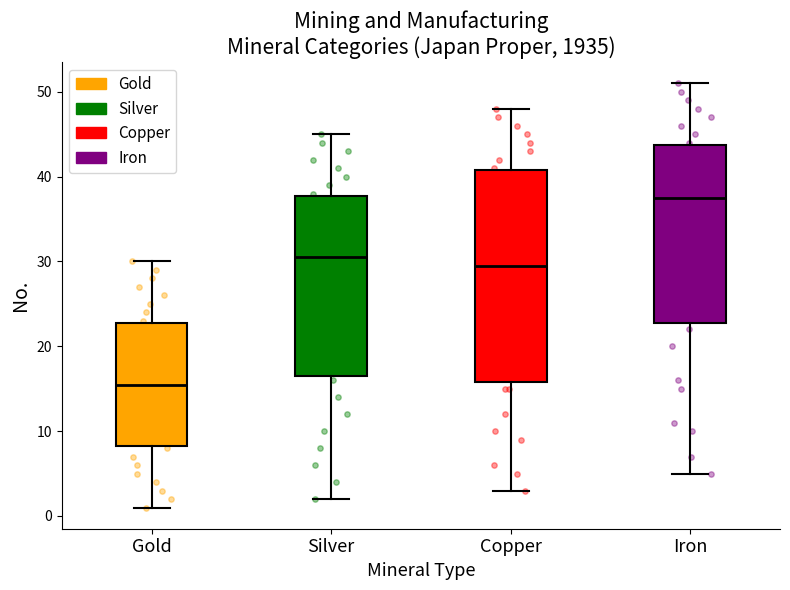

Reading left to right, transcribe this box plot: for each box, give where its median line is, the range the box spans, and where its two whiskers end, as read against the y-axis. The values are not printed on the chart, so give them approximately, as read against the axis.

Gold: median 16, box 8 to 23, whiskers 1 to 30
Silver: median 31, box 17 to 38, whiskers 2 to 45
Copper: median 30, box 16 to 41, whiskers 3 to 48
Iron: median 38, box 23 to 44, whiskers 5 to 51